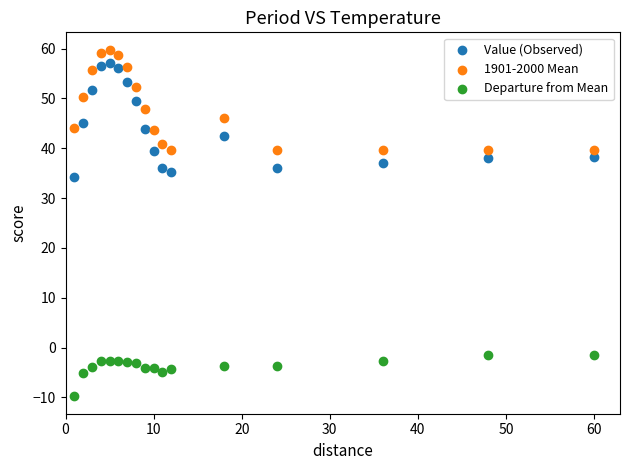

Which series has the largest Y range (max minus min)?

Value (Observed)